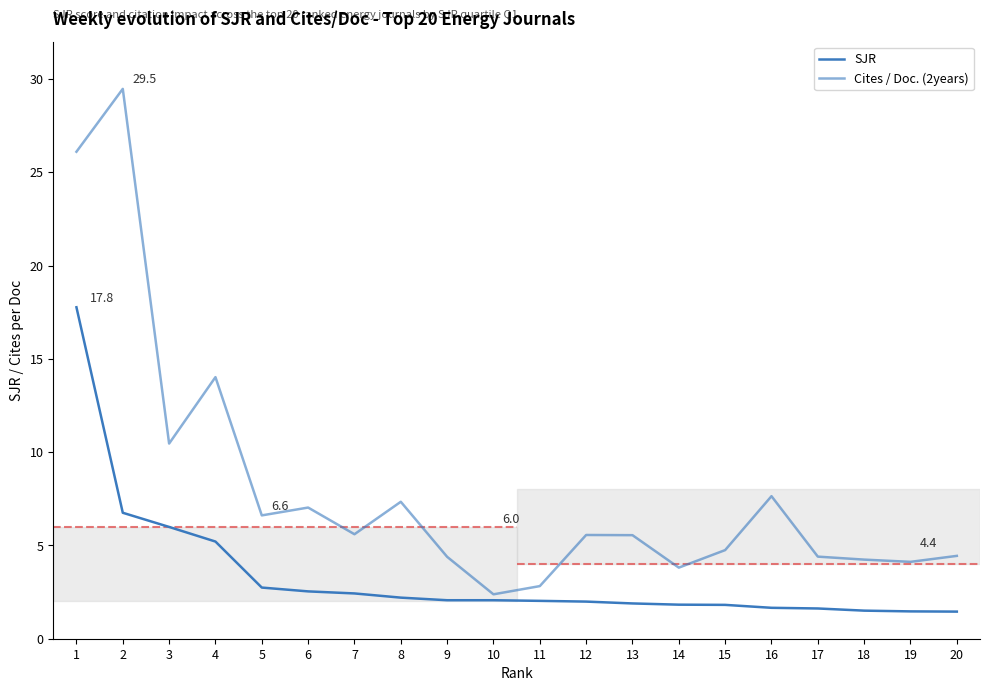

In Cites / Doc. (2years), how many points are higher than both neighbors (excluding endpoints)?

6